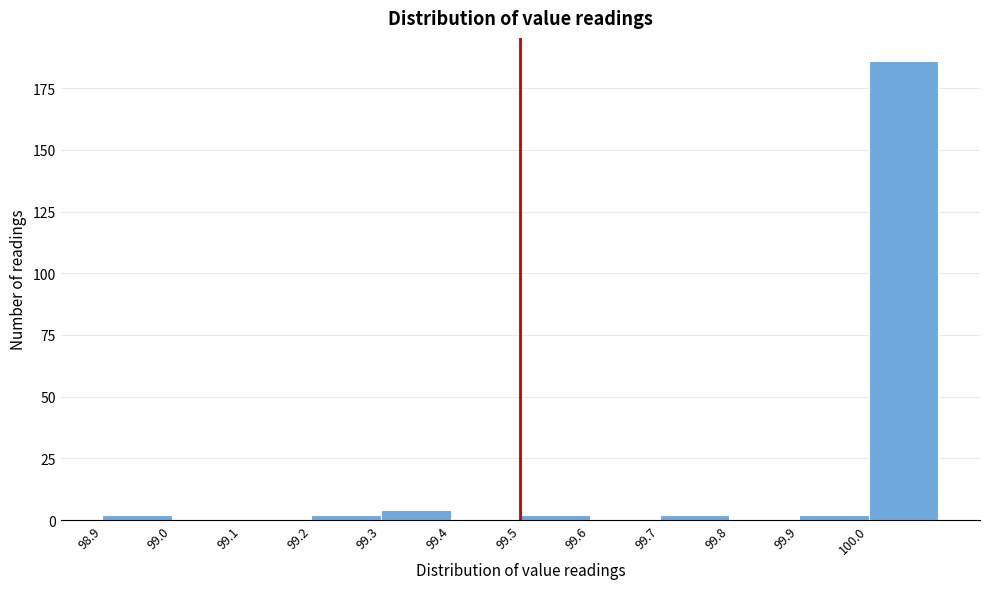

Reading left to right, list every bar in this chart as the range it spans on the x-axis followed by its height. The values are not printed on the chart, so give them approximately, as read against the axis.

98.9 to 99.0: under 5
99.0 to 99.1: 0
99.1 to 99.2: 0
99.2 to 99.3: under 5
99.3 to 99.4: under 5
99.4 to 99.5: 0
99.5 to 99.6: under 5
99.6 to 99.7: 0
99.7 to 99.8: under 5
99.8 to 99.9: 0
99.9 to 100.0: under 5
100.0 to 100.1: 185